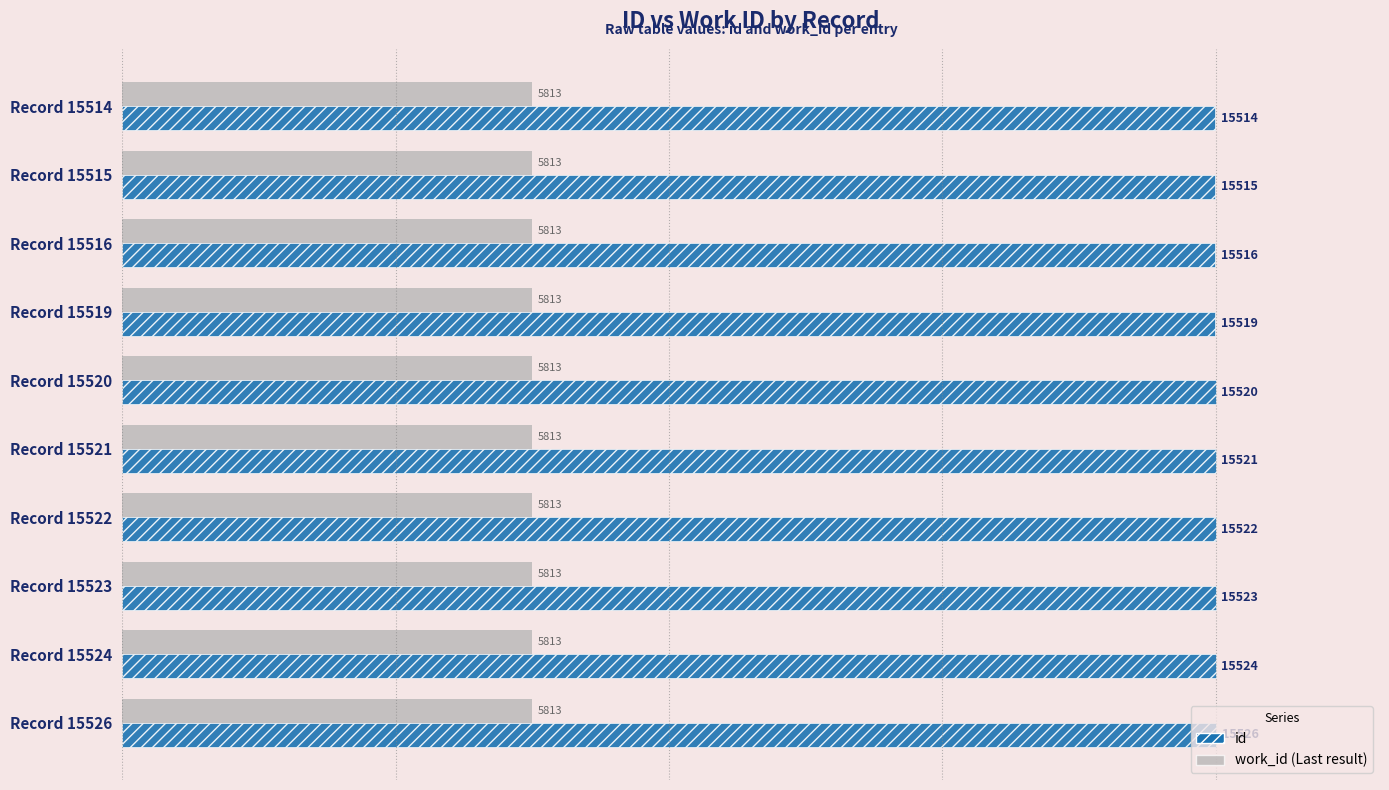

At which category is the sum across all series the highest?

Record 15526